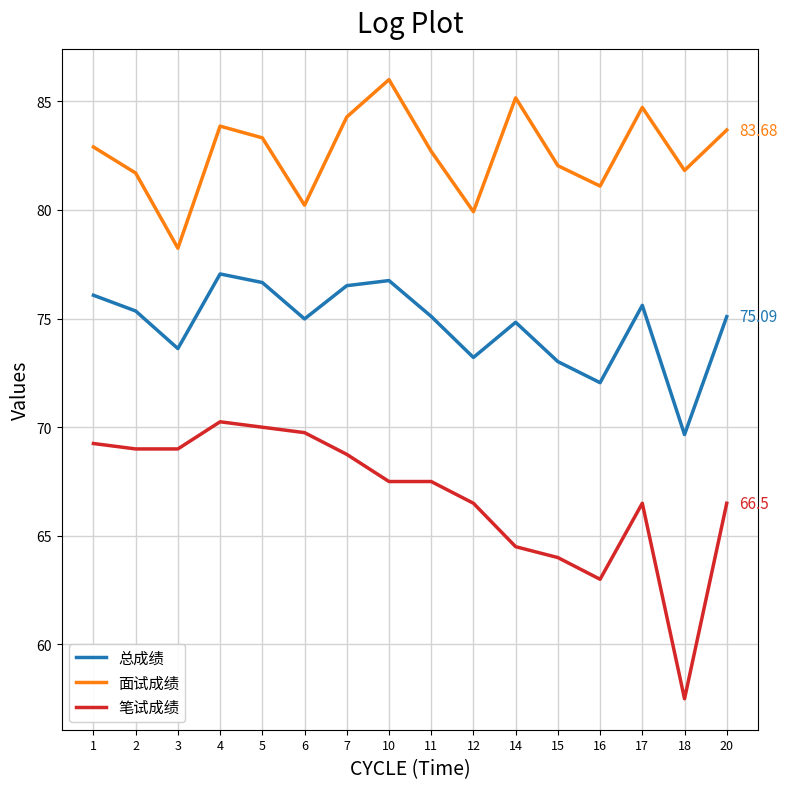

What is the average value of the 总成绩 series?

74.7